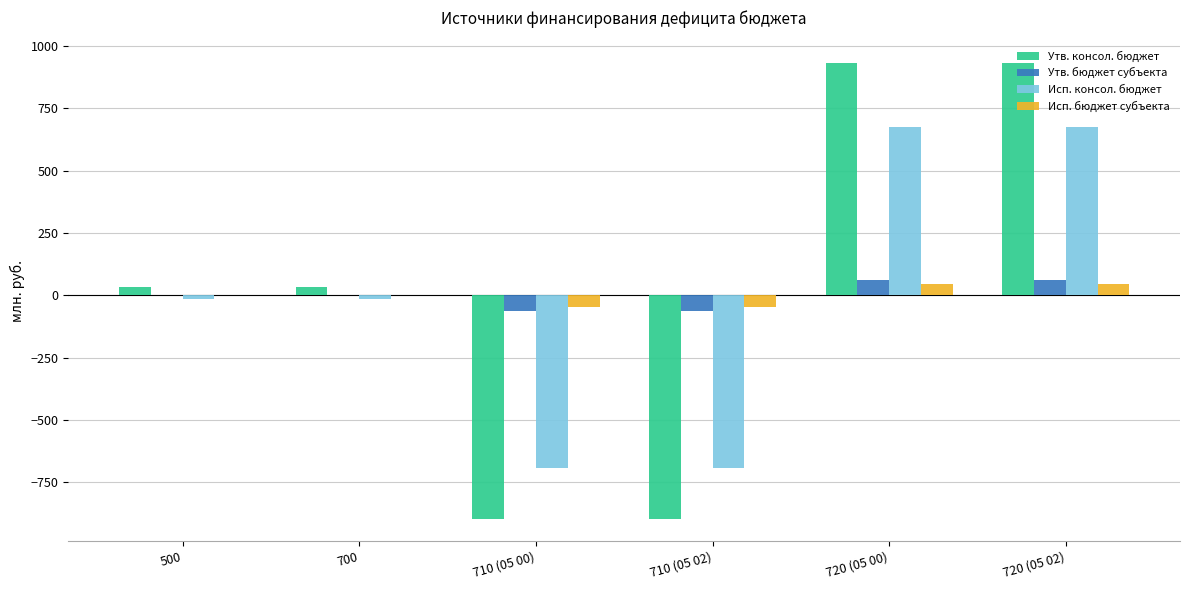

Which series has the largest range (max minus min)?

Утв. консол. бюджет